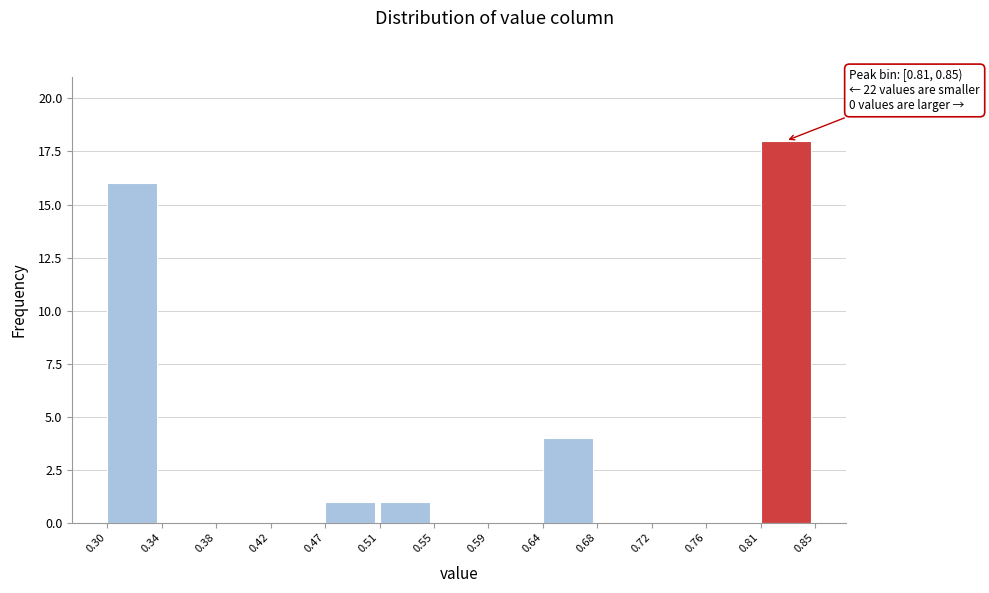

Over which range of the x-axis is the bar tallest?

0.81 to 0.85